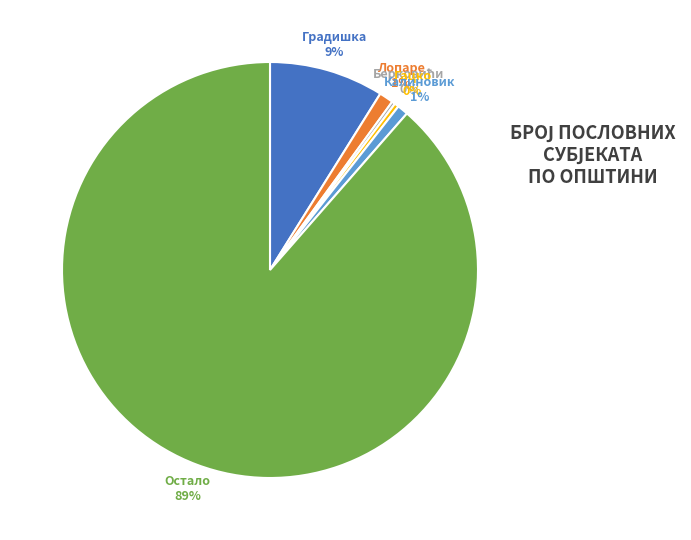

Combined, do Гацко and Лопаре account for over 50%?

No